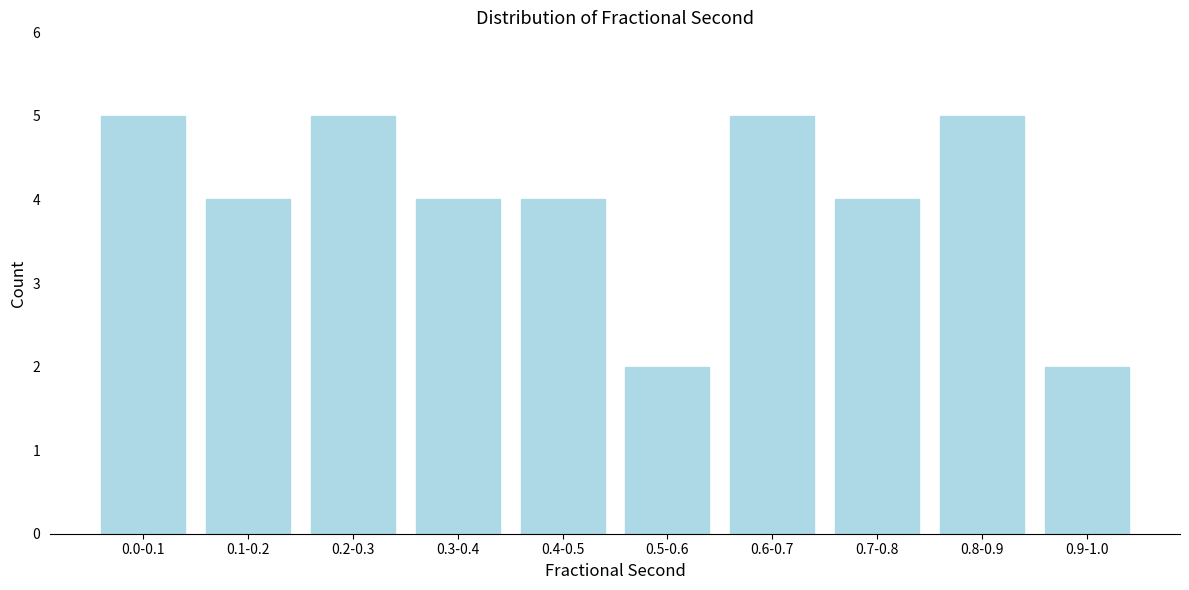

Reading left to right, transcribe all the data shown in this chart.

0.0-0.1=5	0.1-0.2=4	0.2-0.3=5	0.3-0.4=4	0.4-0.5=4	0.5-0.6=2	0.6-0.7=5	0.7-0.8=4	0.8-0.9=5	0.9-1.0=2